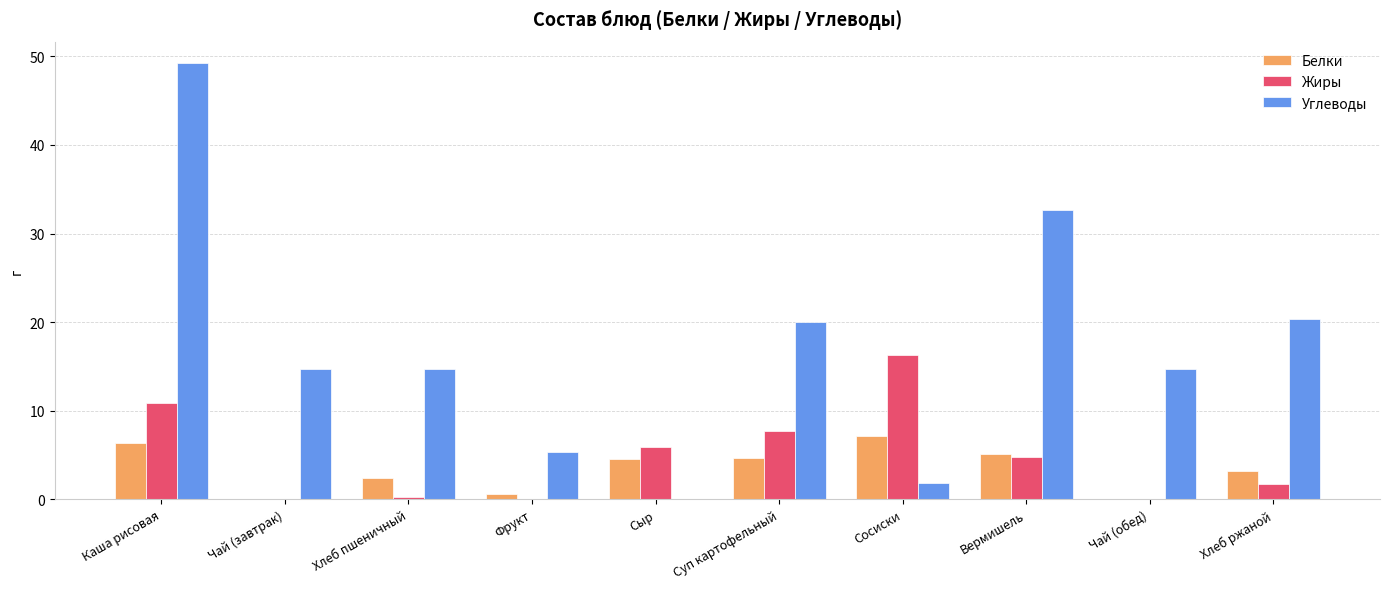

What is the spread (max minus min) of values at Сыр?

5.9